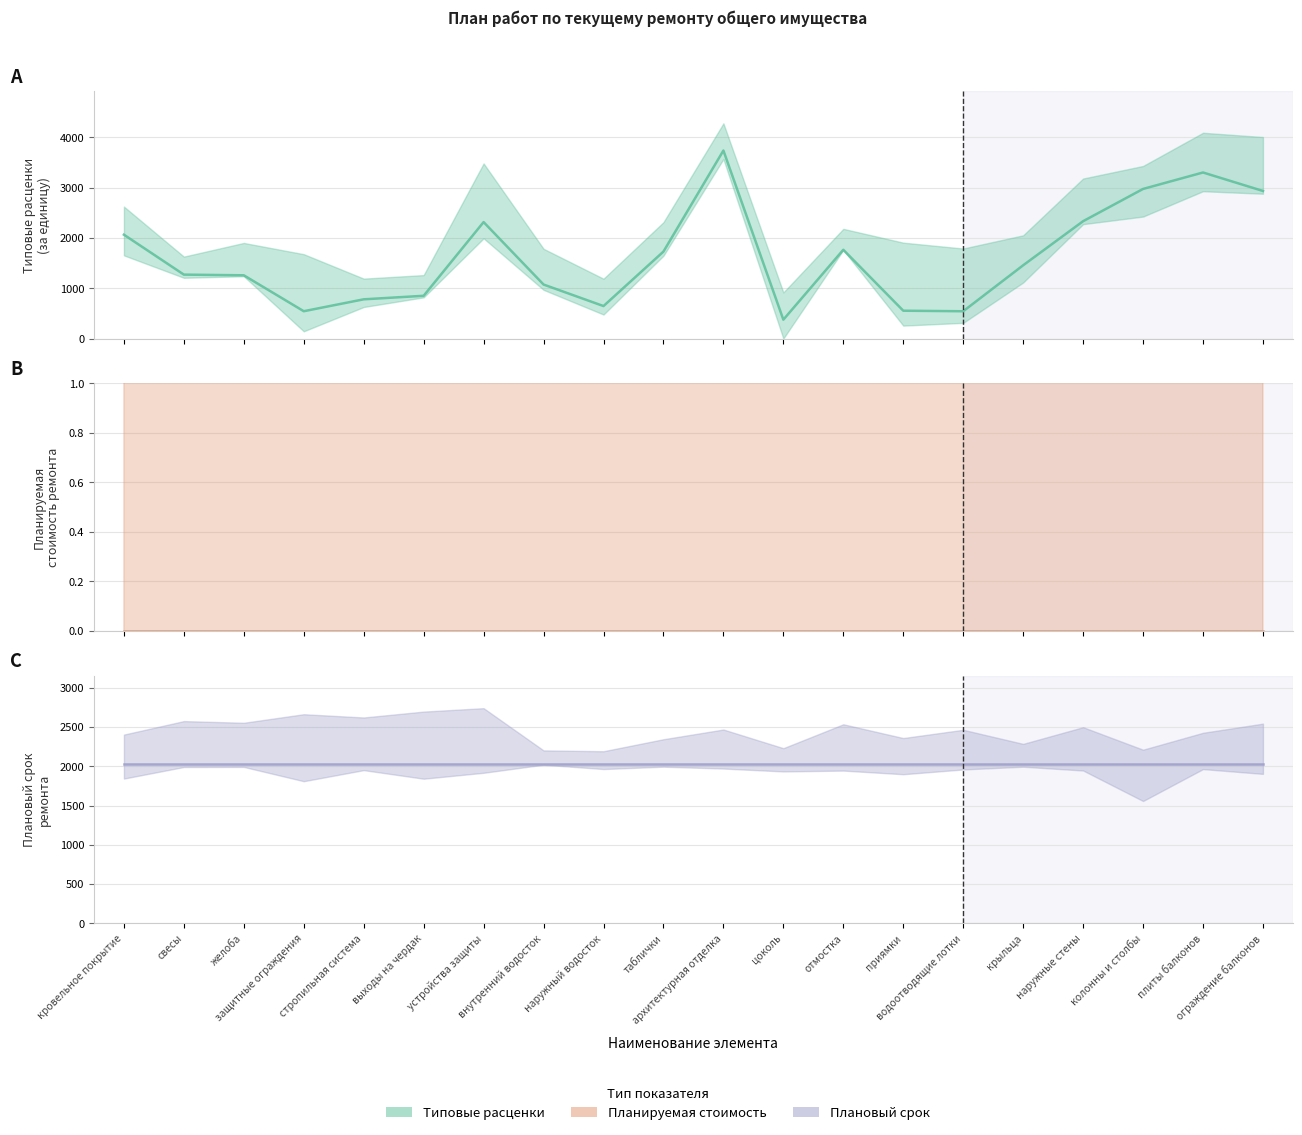

Which series has the largest total across all categories?

Плановый срок ремонта (центр)